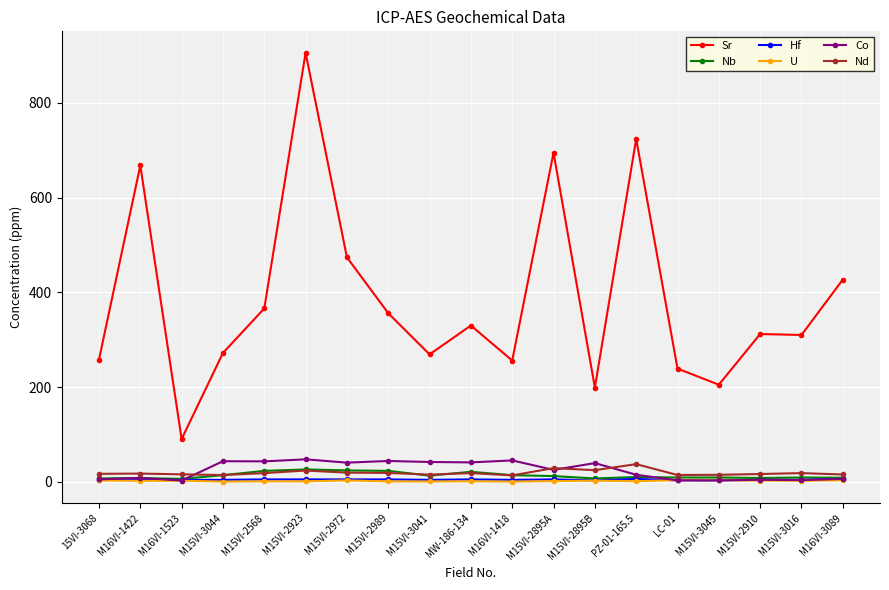

How many Hf values are between 4 and 5?

14